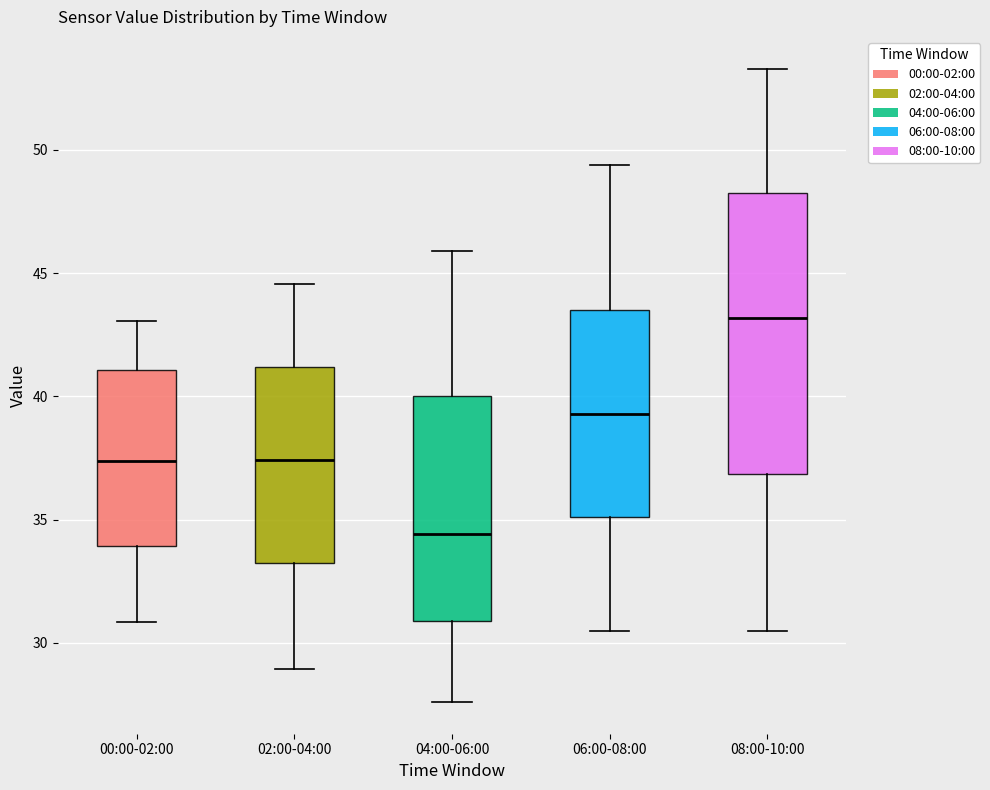

Reading left to right, read every box against the y-axis: the position of its median line, the range the box covers, and the ends of its whiskers. The values are not printed on the chart, so give them approximately, as read against the axis.

00:00-02:00: median 37.5, box 34.0 to 41.0, whiskers 31.0 to 43.0
02:00-04:00: median 37.5, box 33.0 to 41.0, whiskers 29.0 to 44.5
04:00-06:00: median 34.5, box 31.0 to 40.0, whiskers 27.5 to 46.0
06:00-08:00: median 39.5, box 35.0 to 43.5, whiskers 30.5 to 49.5
08:00-10:00: median 43.0, box 37.0 to 48.5, whiskers 30.5 to 53.5